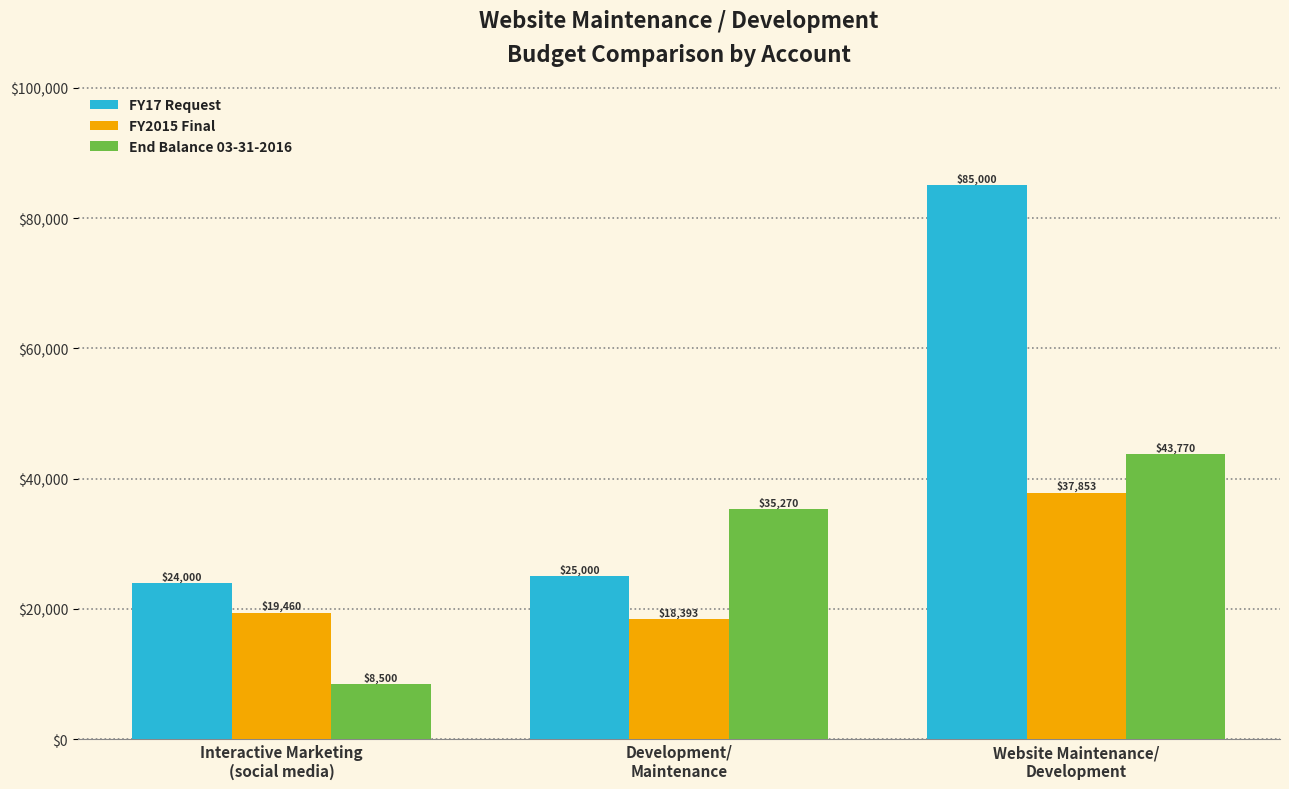

What is the maximum value shown in the chart?

85000.0